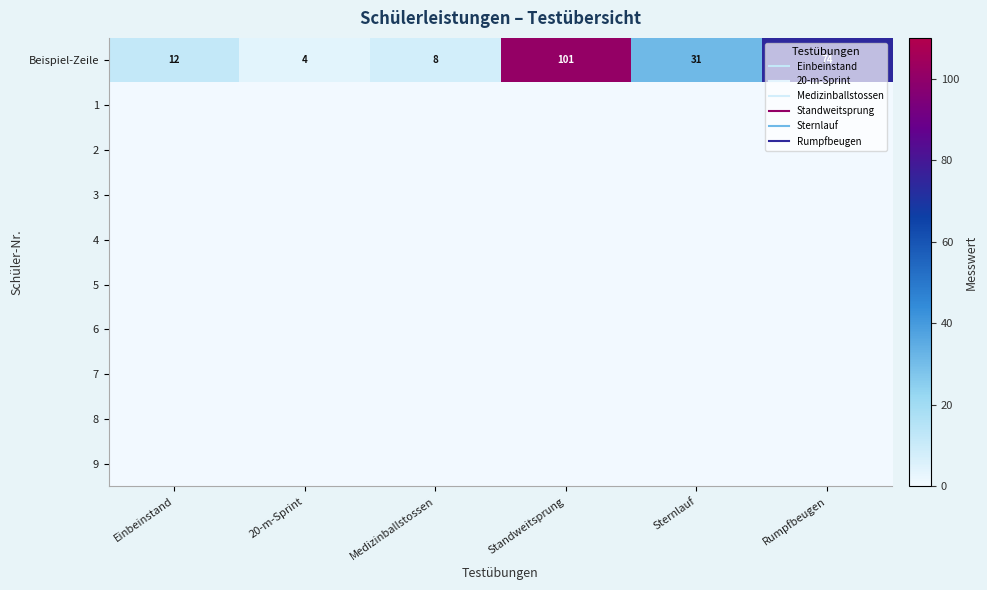

Which label corresponds to the largest value in the chart?

Standweitsprung